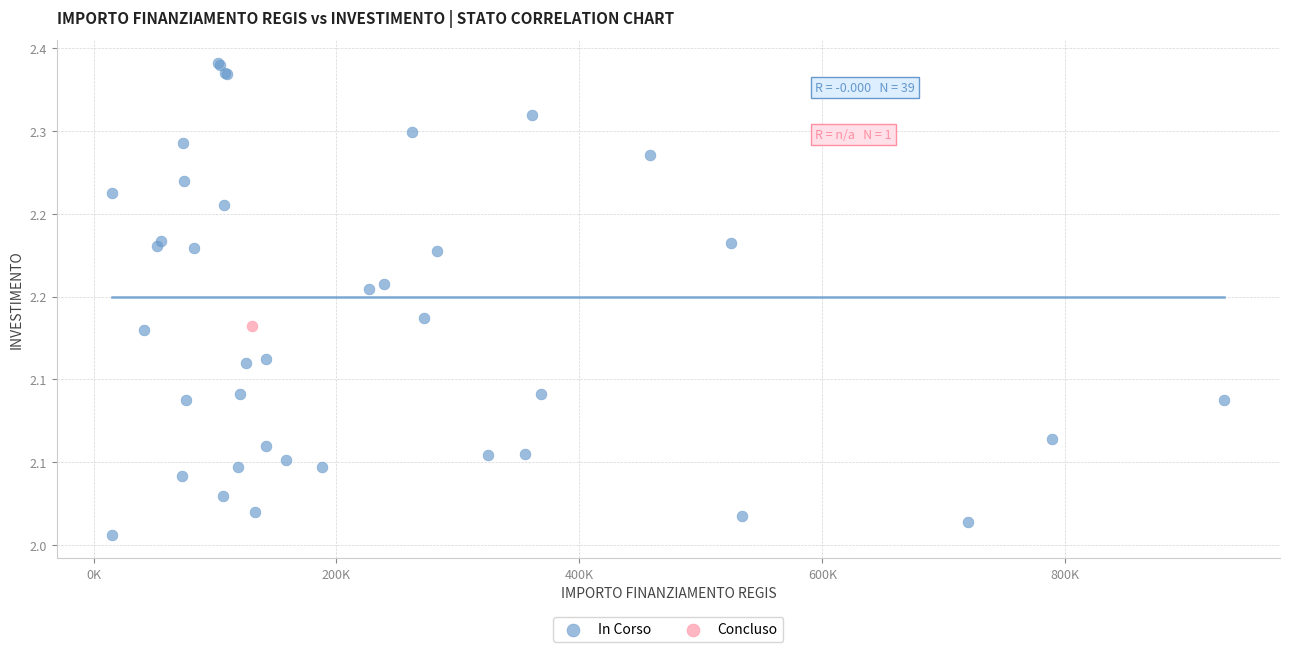

What are all the series names shown in the legend?

In Corso, Concluso